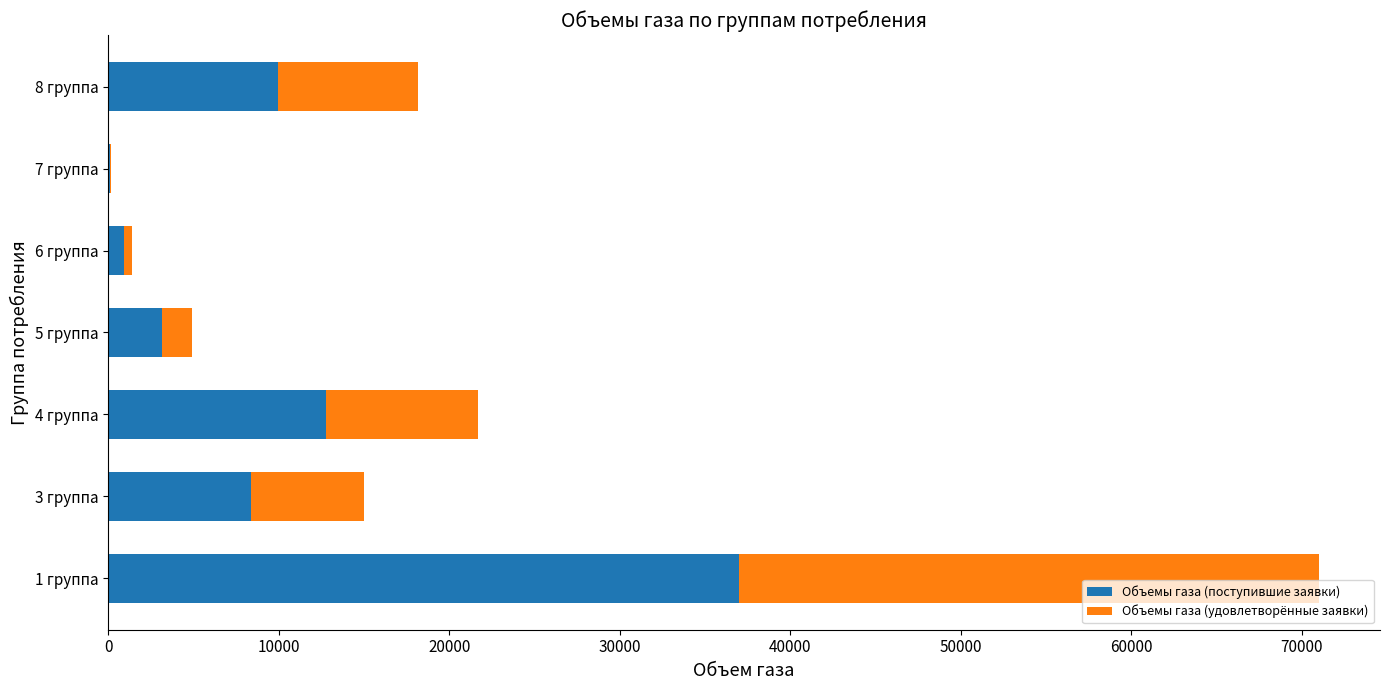

What is the total value across all series at 5 группа?

4913.0